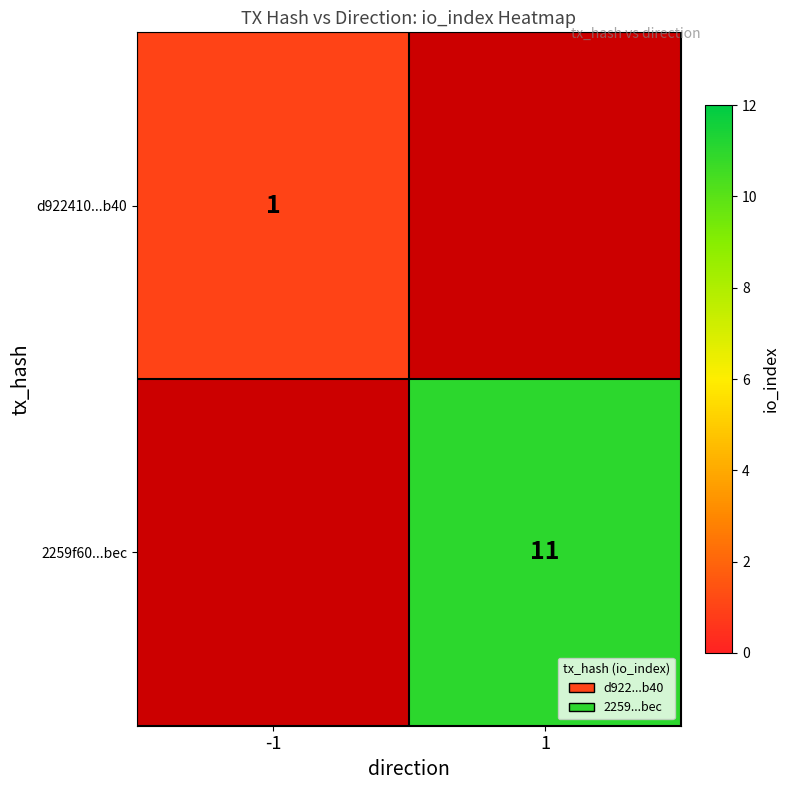

At how many categories does at least one series exceed 10?

1